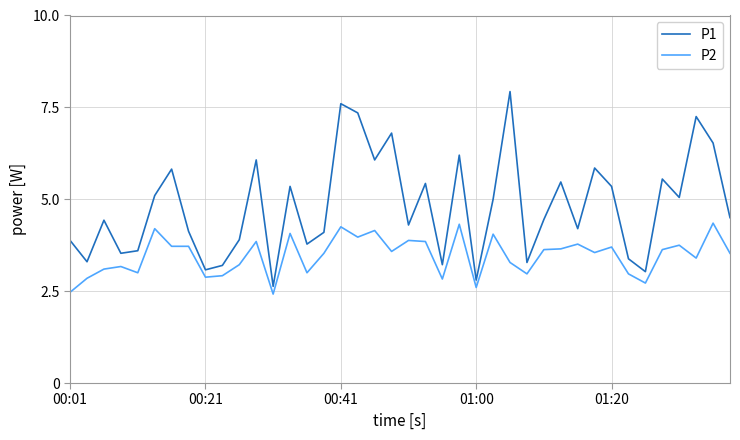

True or false: P1 and P2 intersect in this chart.

False